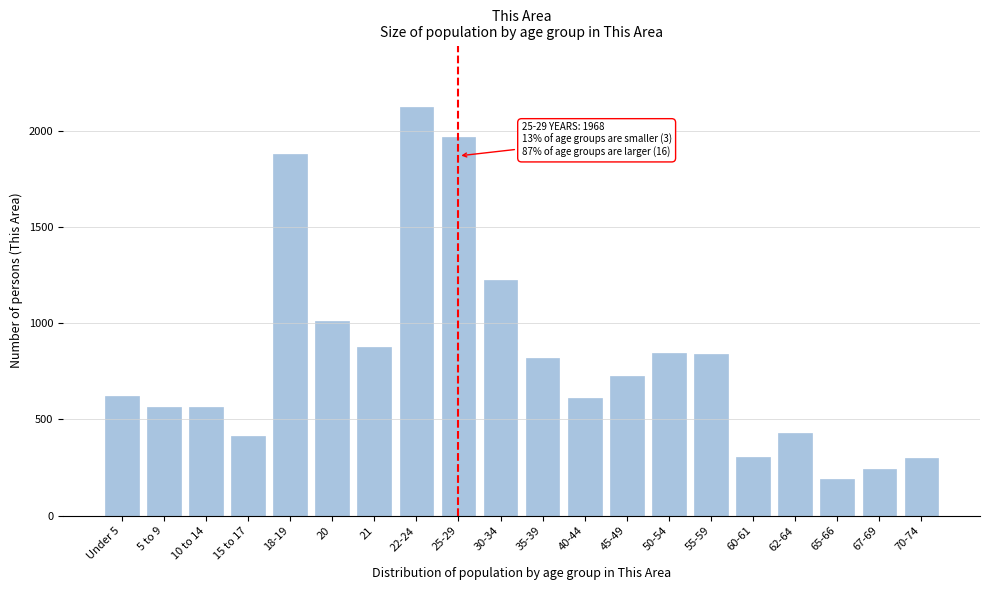

What is the change in value from 35-39 to 45-49?

-93